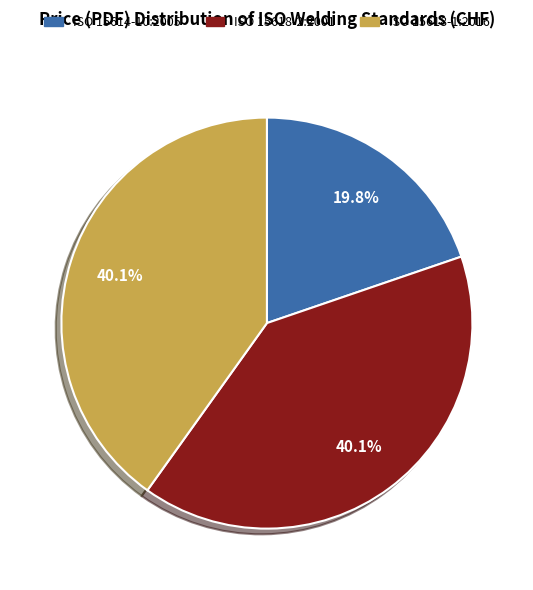

Which category has the smallest portion of the pie?

ISO 15614-10:2005